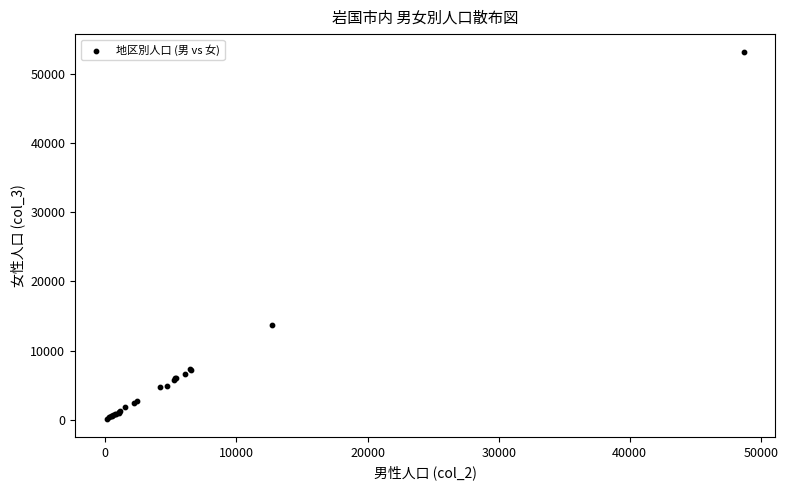

What Y value in the scatter plot is closest to 26634?

13628